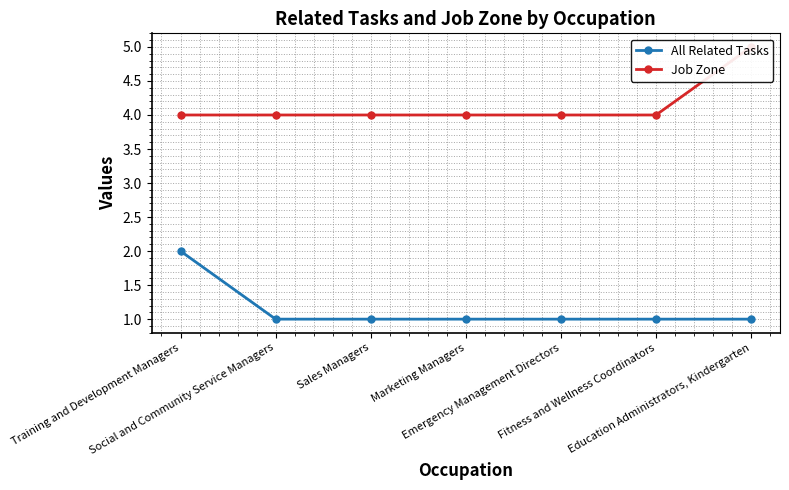

Reading left to right, extract all data points from this chart.

All Related Tasks: Training and Development Managers=2	Social and Community Service Managers=1	Sales Managers=1	Marketing Managers=1	Emergency Management Directors=1	Fitness and Wellness Coordinators=1	Education Administrators, Kindergarten=1
Job Zone: Training and Development Managers=4	Social and Community Service Managers=4	Sales Managers=4	Marketing Managers=4	Emergency Management Directors=4	Fitness and Wellness Coordinators=4	Education Administrators, Kindergarten=5